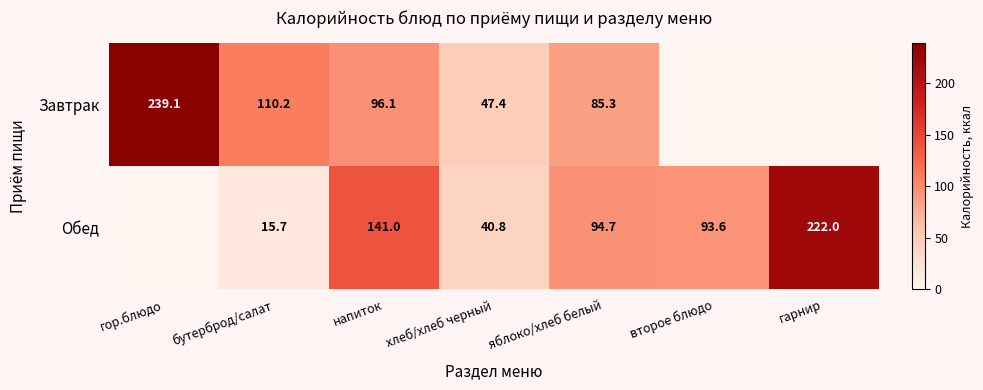

What is the difference between the highest and lowest values at напиток?

44.9